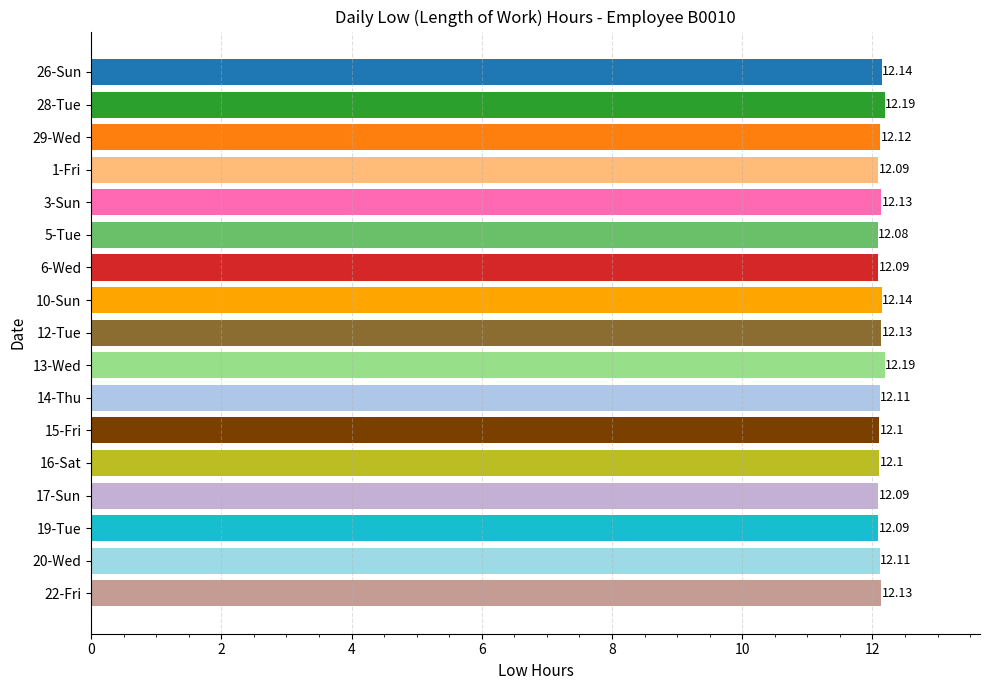

What is the average value?

12.1